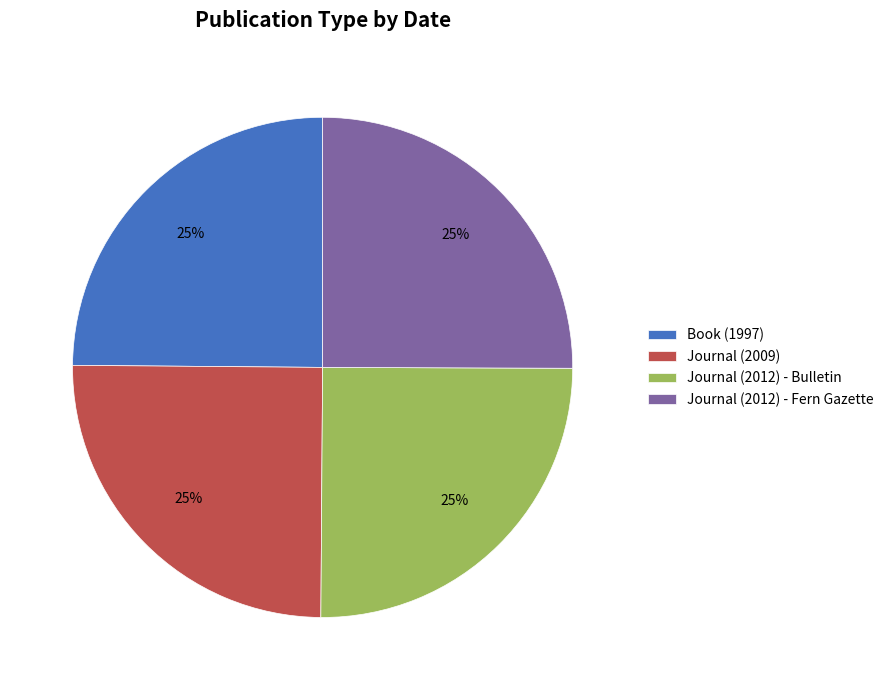

How many slices are in this pie chart?

4